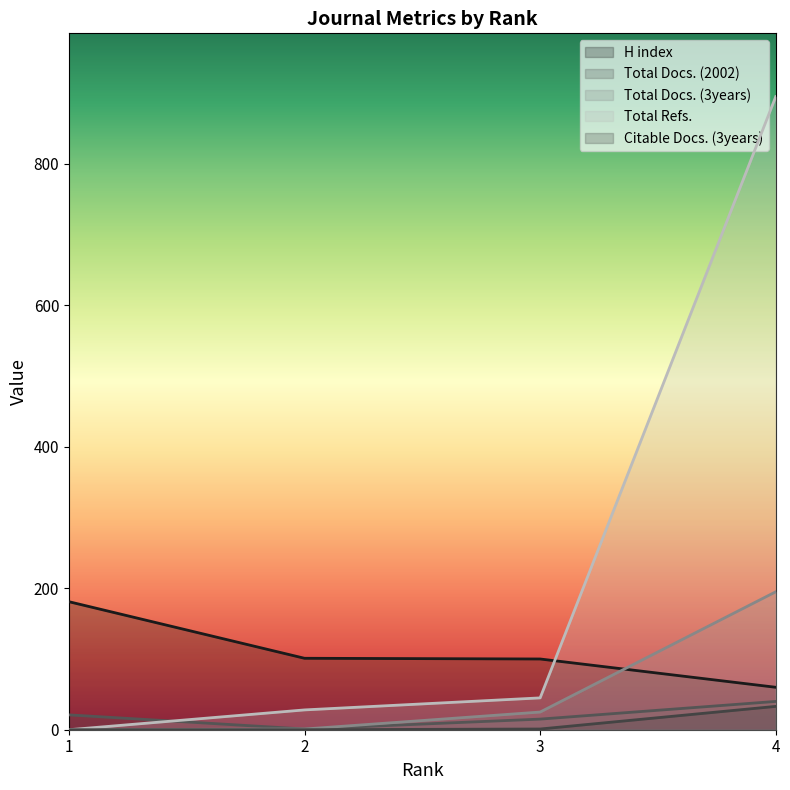

The value of Total Docs. (2002) at 1 is 21. True or false?

True